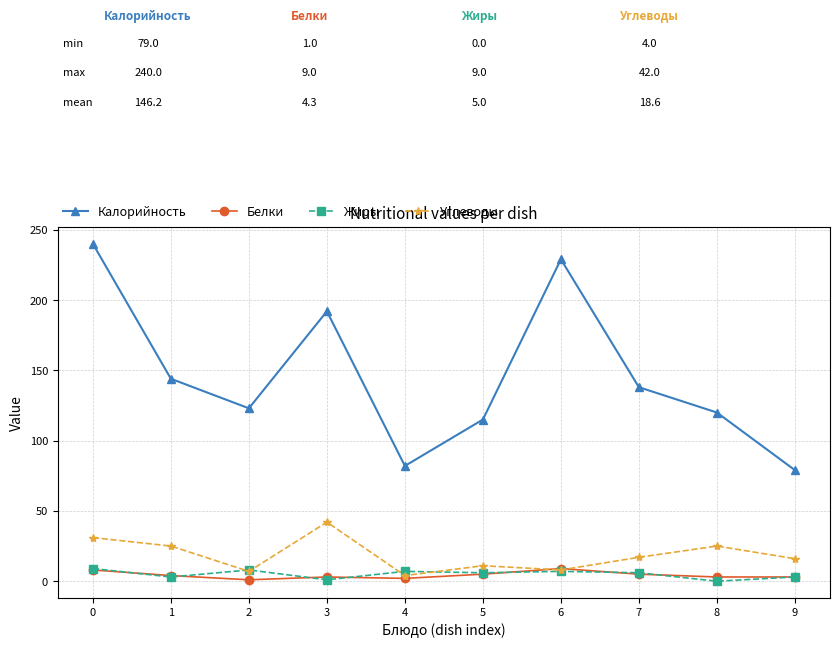

What is the sum of all Белки values?

43